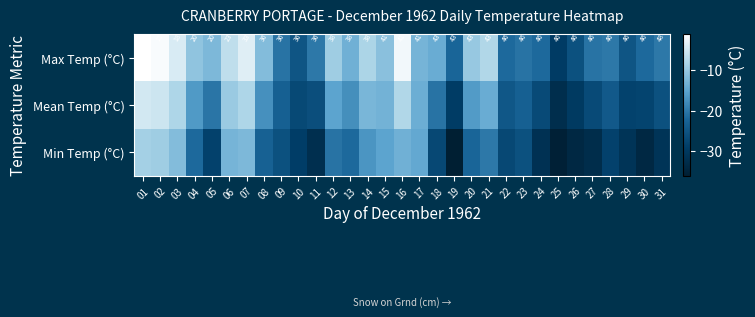

Is the value of Mean Temp (°C) at 13 greater than the value of Min Temp (°C) at 28?

Yes